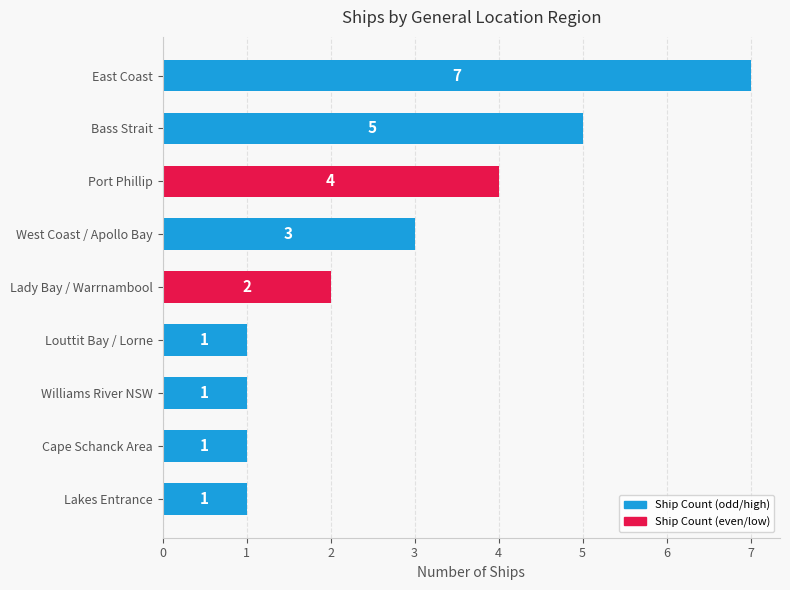

True or false: the data shows 1 at Port Phillip.

False